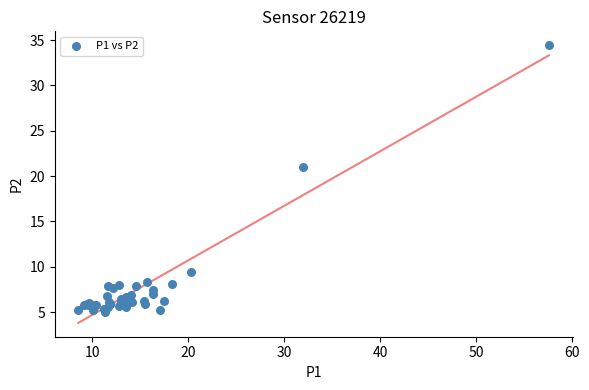

What Y value in the scatter plot is closest to 19?

21.0